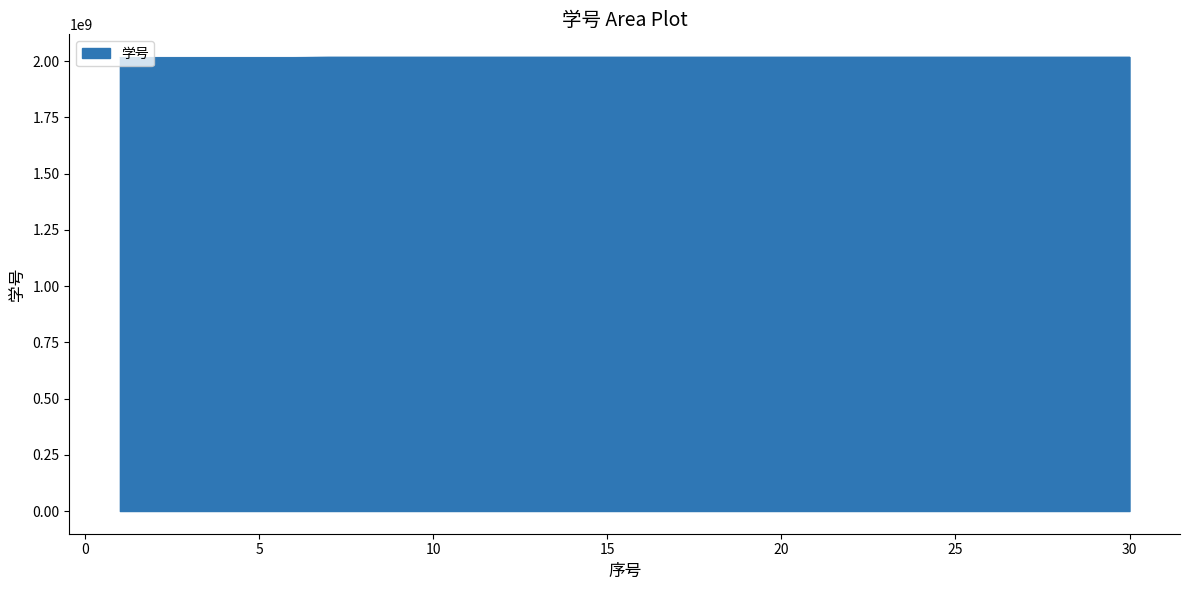

How many lines are shown in the chart?

1